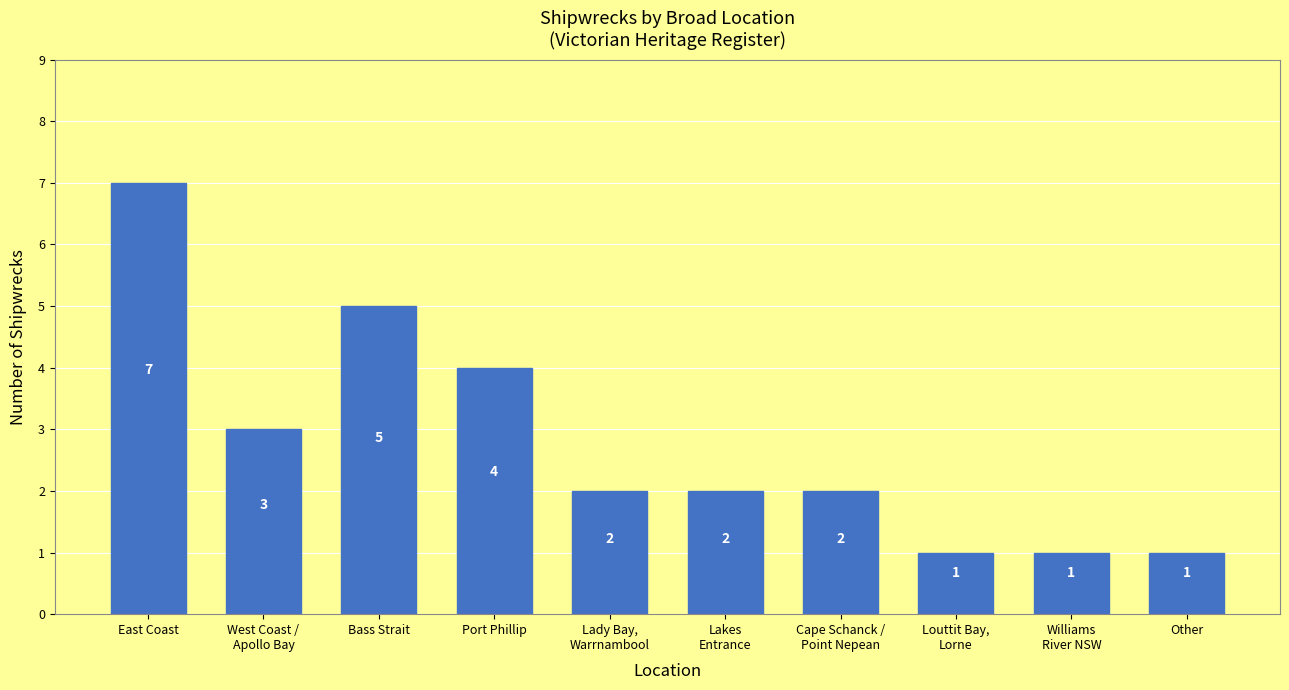

What is the difference between the maximum and minimum values?

6